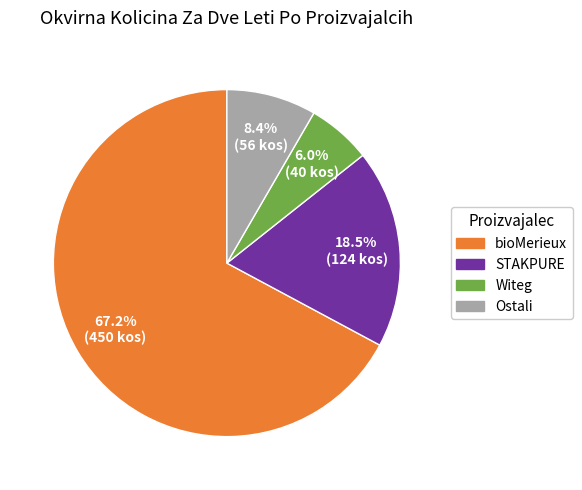

What is the ratio of the value at Ostali to the value at Witeg?

1.4